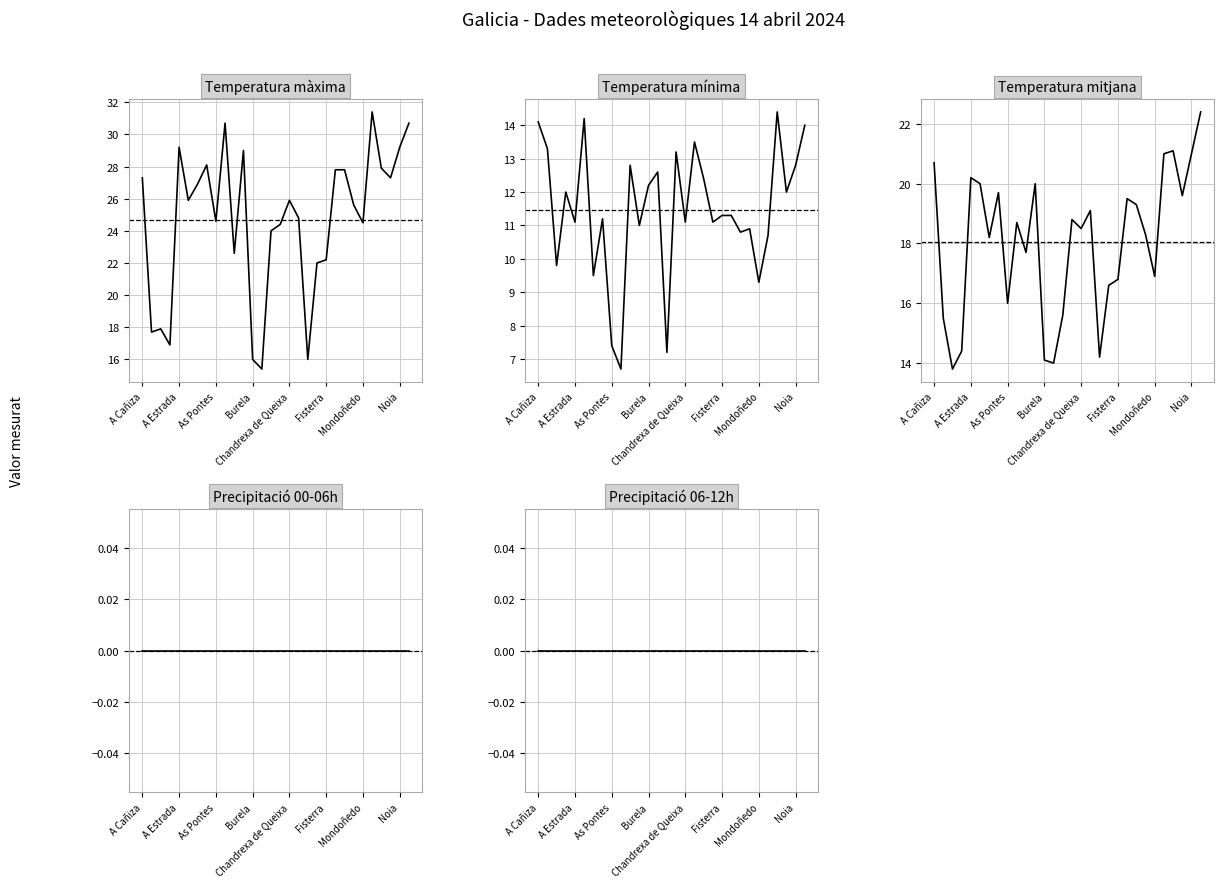

Does the chart display data point markers on the line(s)?

No